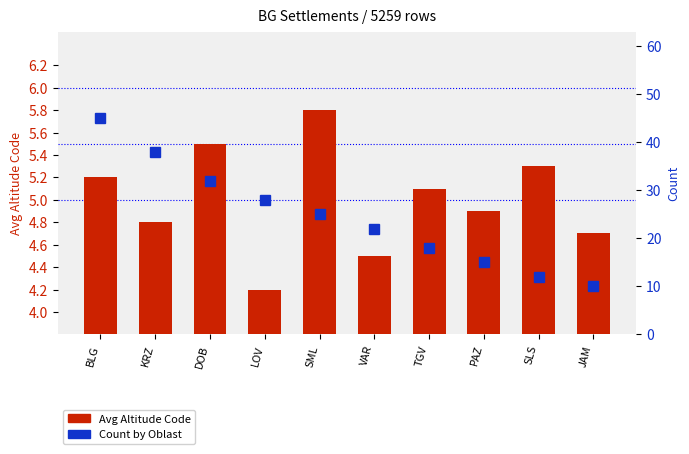

Rank the series at BLG from lowest to highest value.

Avg Altitude Code, Count by Oblast